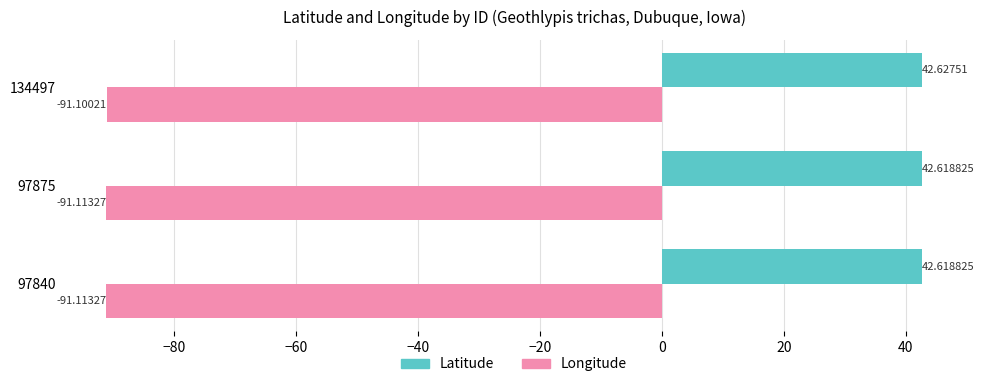

List the series in order of their overall mean, highest first.

Latitude, Longitude